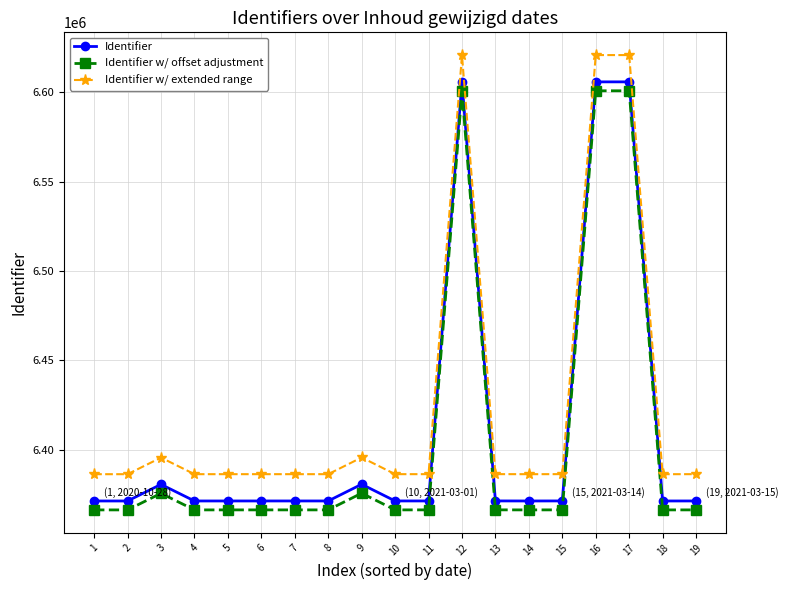

What are all the series names shown in the legend?

Identifier, Identifier w/ offset adjustment, Identifier w/ extended range